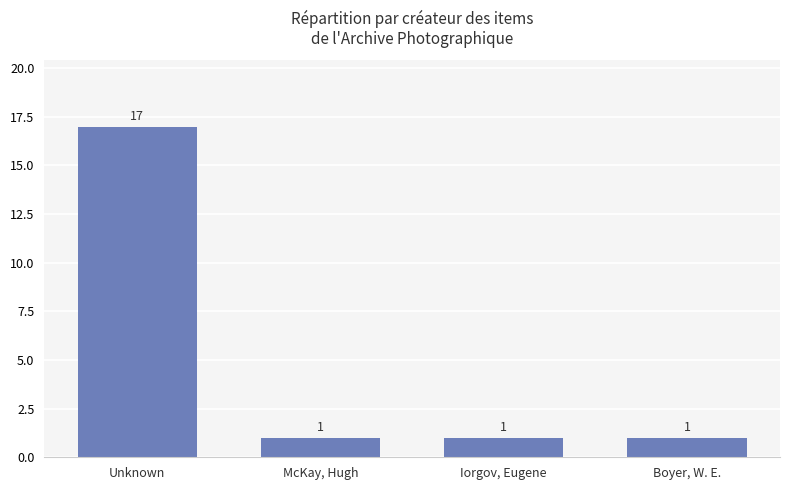

Which category has the highest value across all series?

Unknown